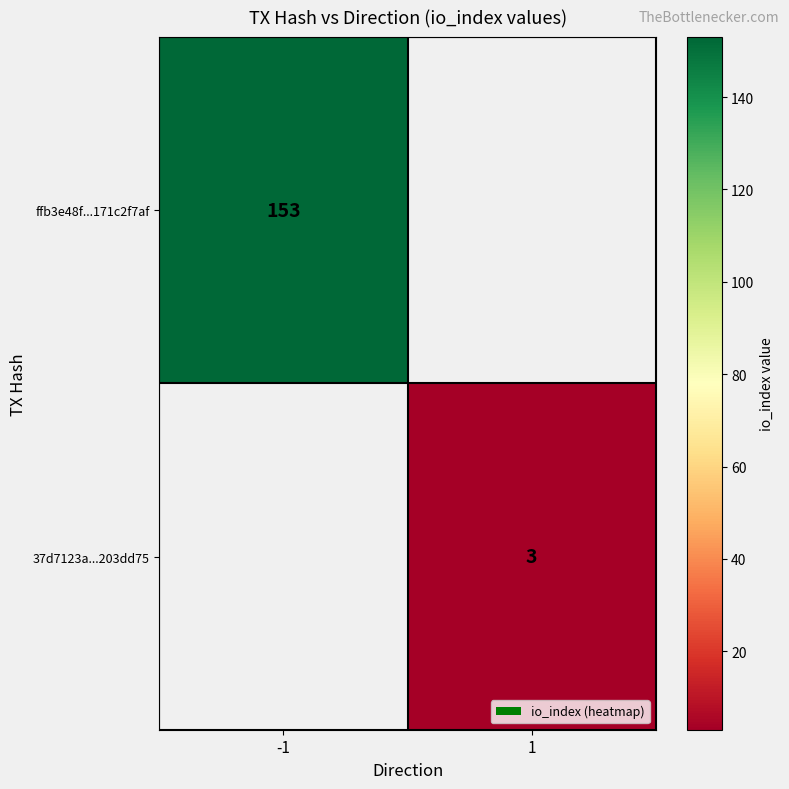

The value of ffb3e48f...171c2f7af at -1 is 204. True or false?

False